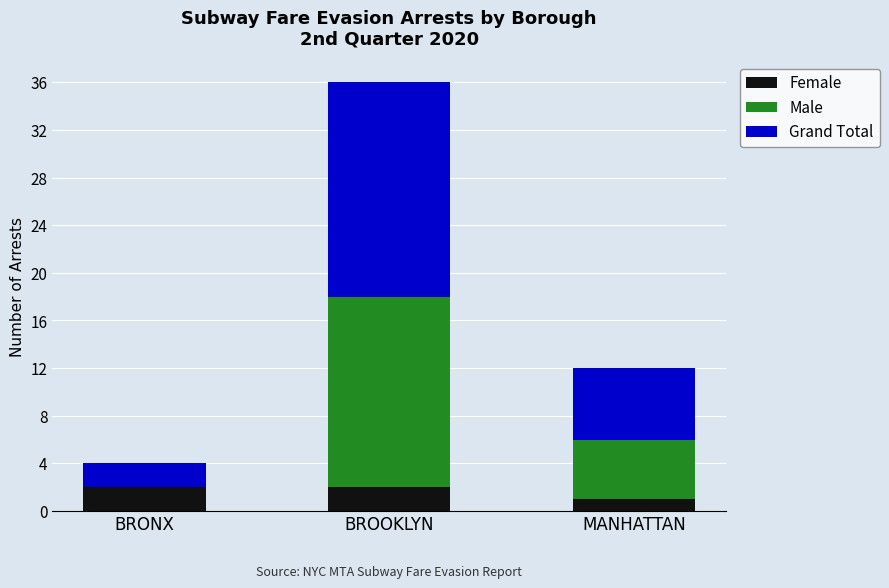

At which category is the sum across all series the highest?

BROOKLYN